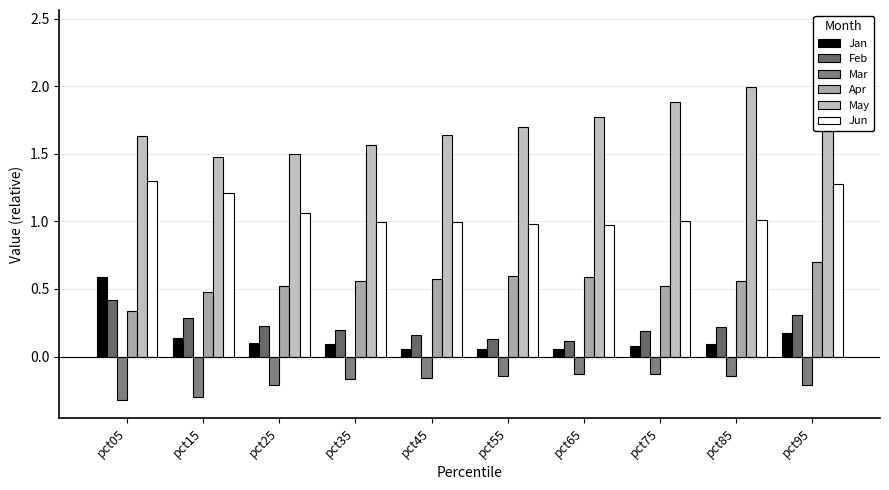

Rank the series at pct05 from lowest to highest value.

Mar, Apr, Feb, Jan, Jun, May